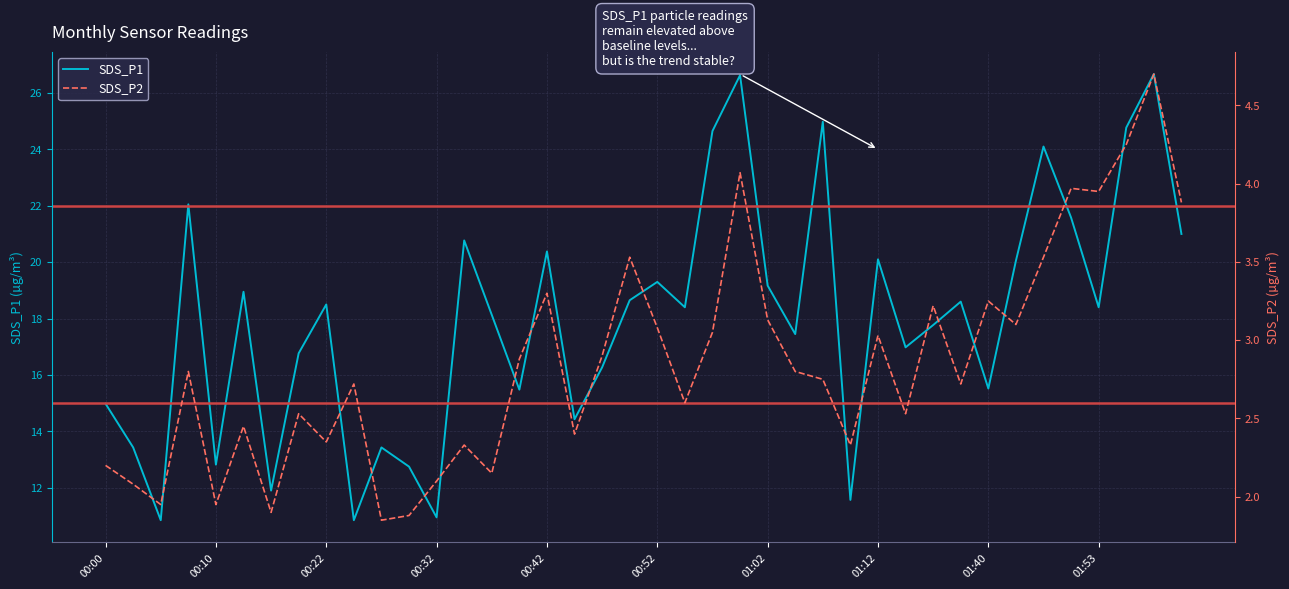

True or false: SDS_P1 has a value of 18.5 at 00:22.

True